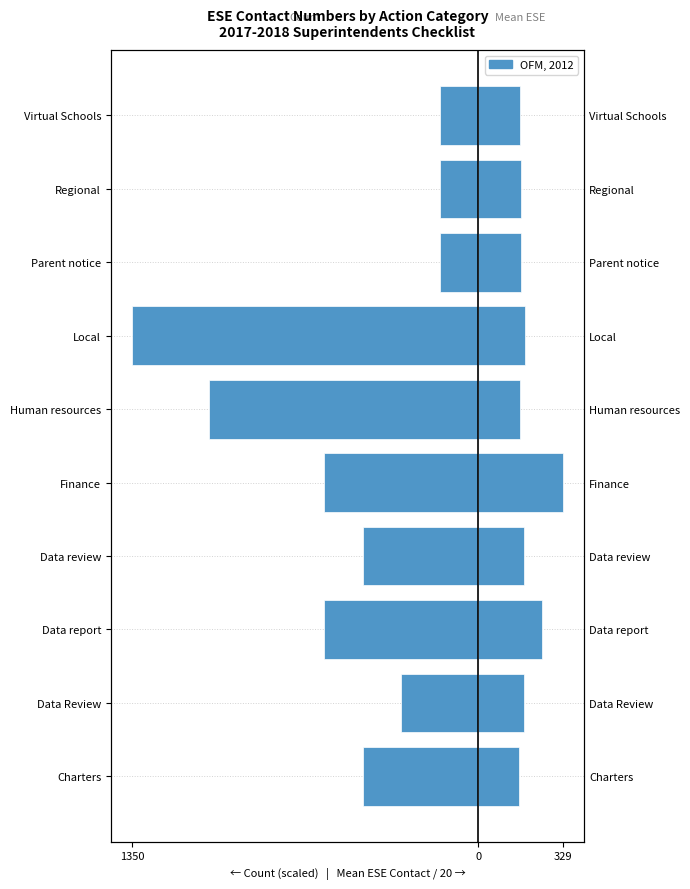

What is the change in value from 5 to 8?

+900